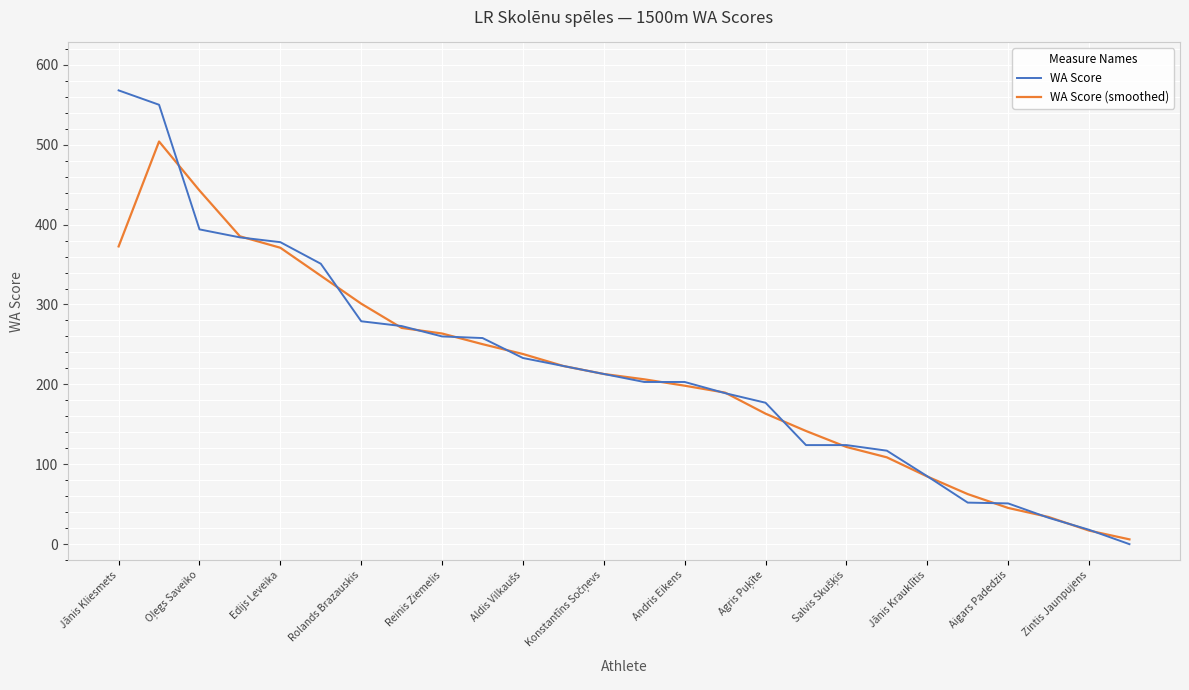

List the series in order of their peak value, lowest first.

WA Score (smoothed), WA Score